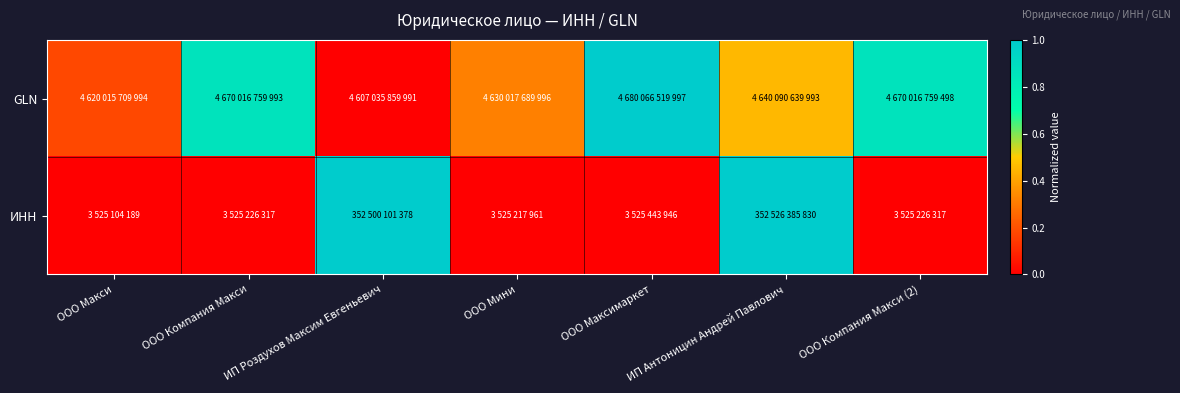

At ООО Компания Макси, list the series in order from largest to smallest.

GLN, ИНН